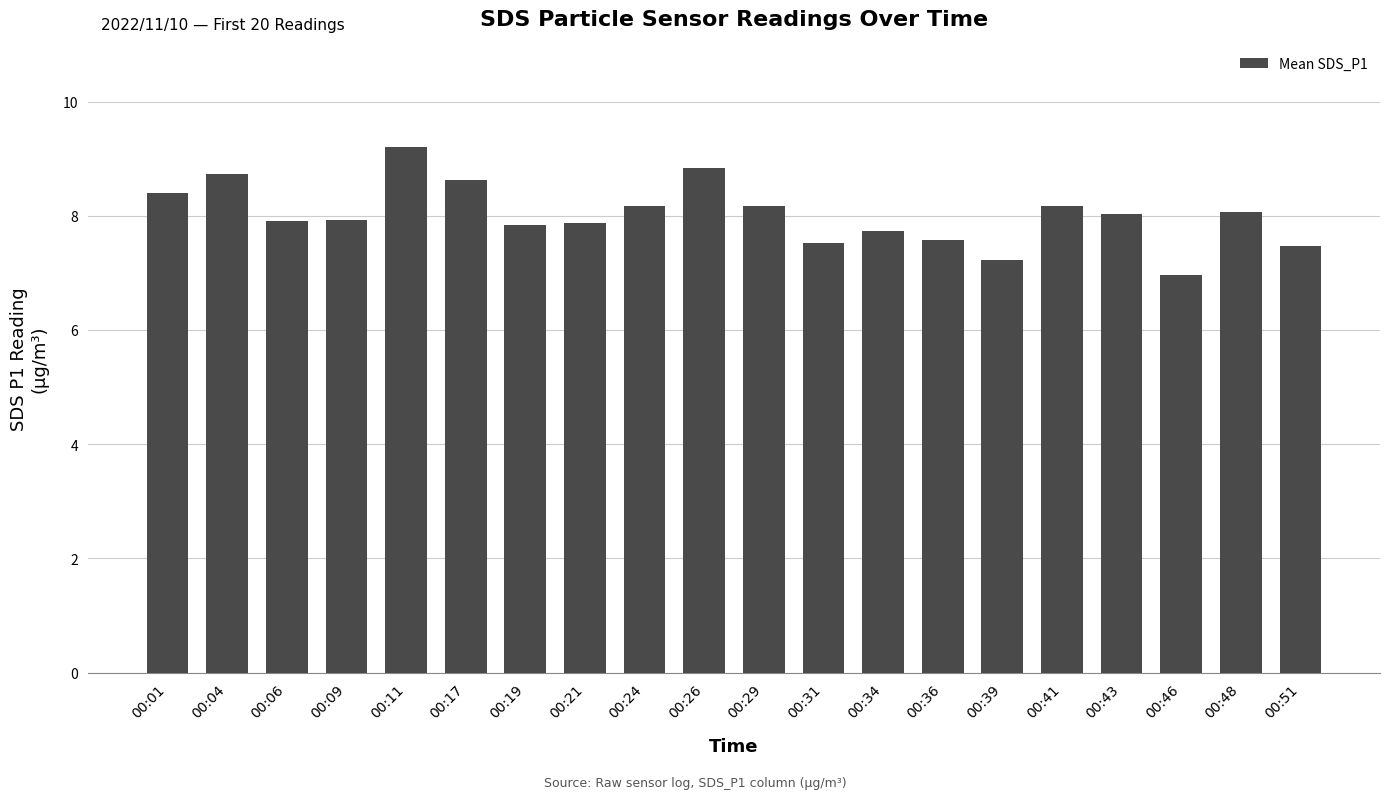

What is the minimum value shown in the chart?

7.0